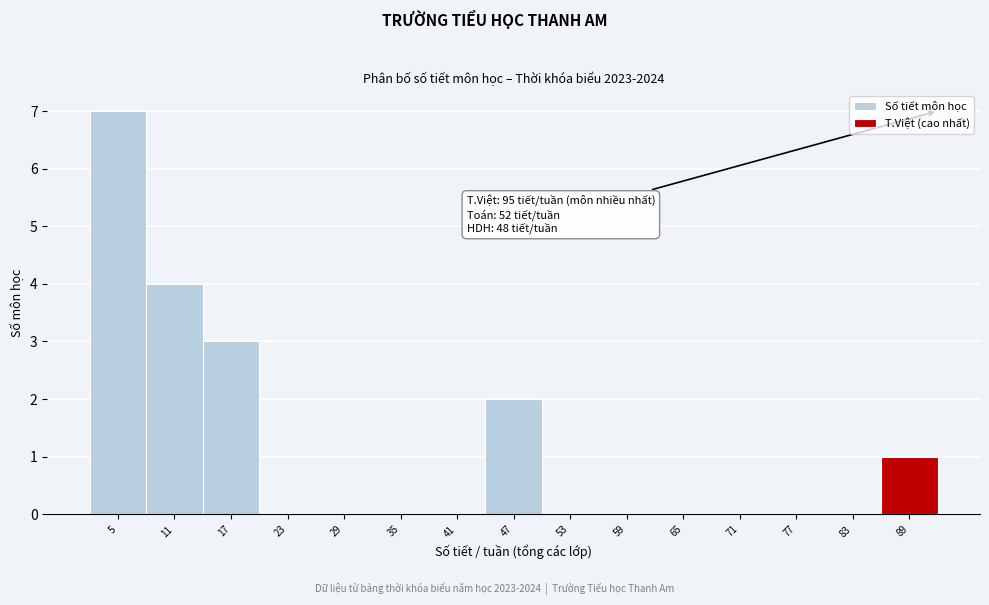

Reading right to left, transcribe all the data shown in this chart.

89=1	83=0	77=0	71=0	65=0	59=0	53=0	47=2	41=0	35=0	29=0	23=0	17=3	11=4	5=7